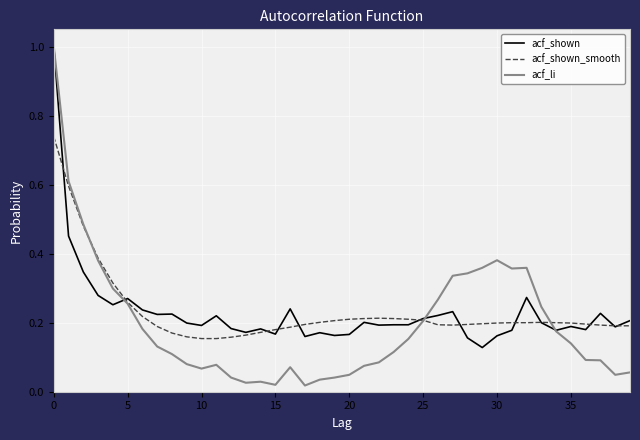

What is the highest value of the acf_li series?

1.0